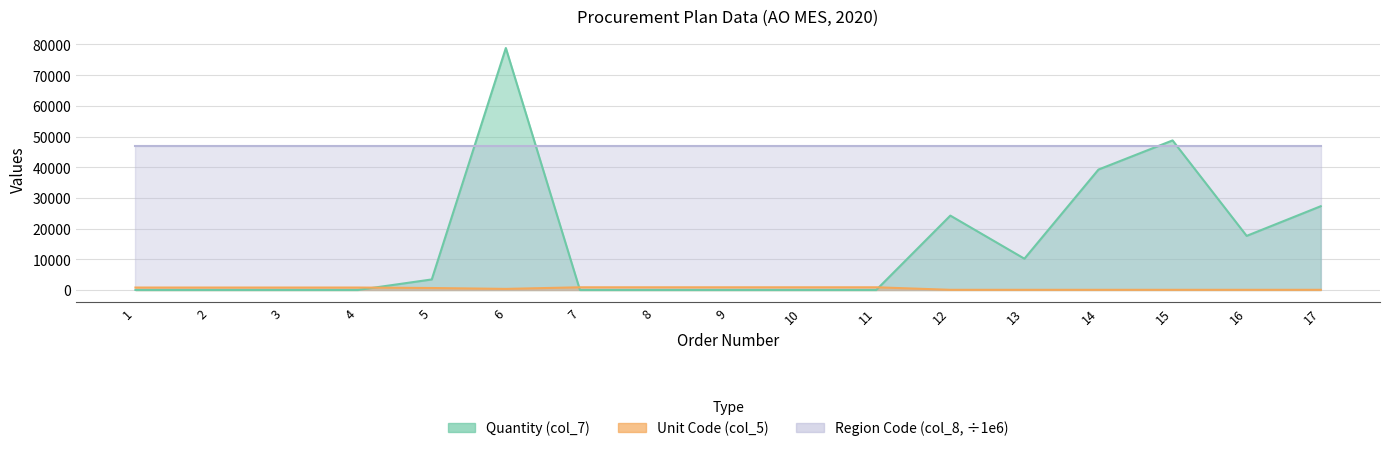

Is it true that Unit Code (col_5) equals 389 at 1?

False